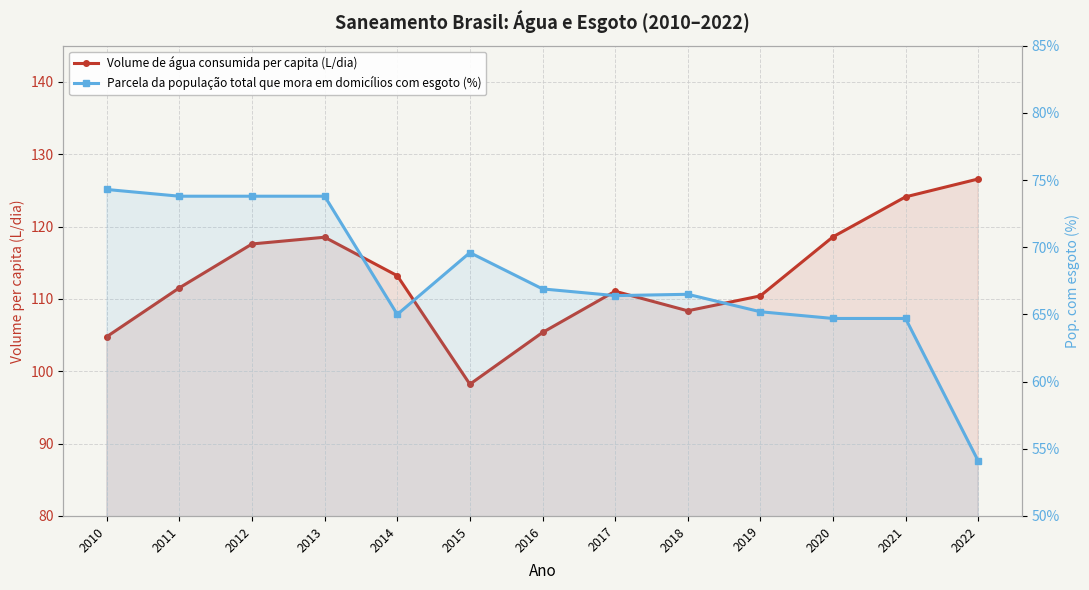

How many data points in Volume de água consumida per capita (L/dia) are above 111?

8